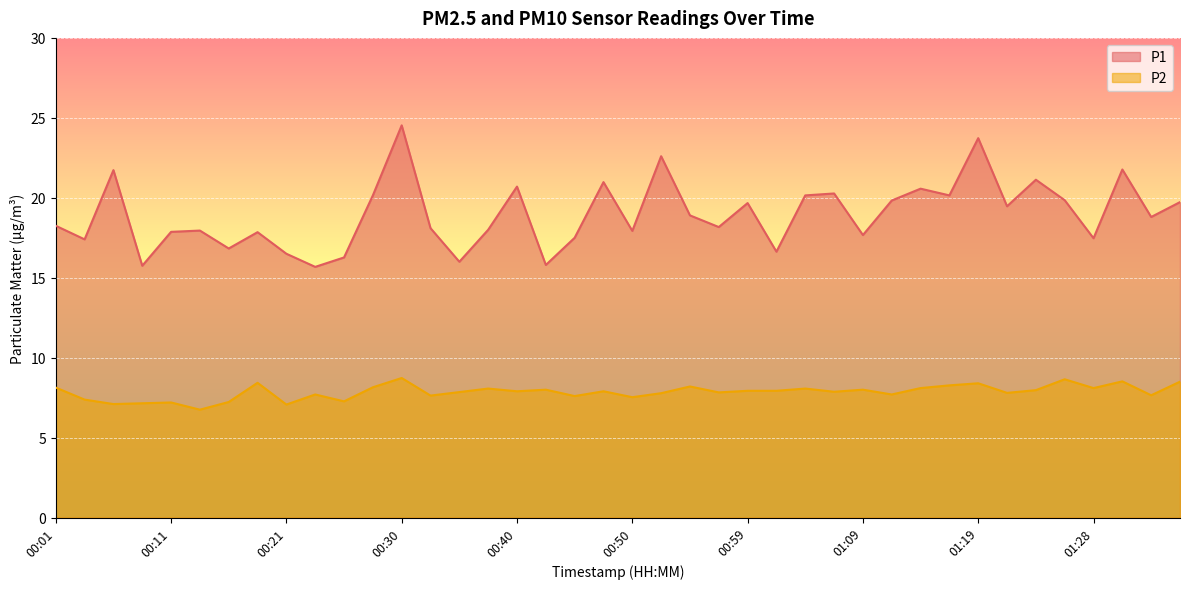

Is it true that P1 equals 31.0 at 01:33?

False